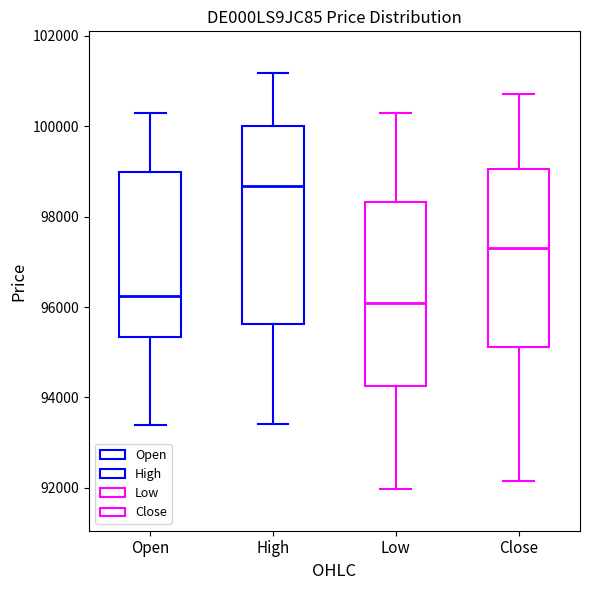

Reading left to right, read every box against the y-axis: the position of its median line, the range the box covers, and the ends of its whiskers. The values are not printed on the chart, so give them approximately, as read against the axis.

Open: median 96200, box 95400 to 99000, whiskers 93400 to 100400
High: median 98600, box 95600 to 100000, whiskers 93400 to 101200
Low: median 96000, box 94200 to 98400, whiskers 92000 to 100200
Close: median 97400, box 95200 to 99000, whiskers 92200 to 100800